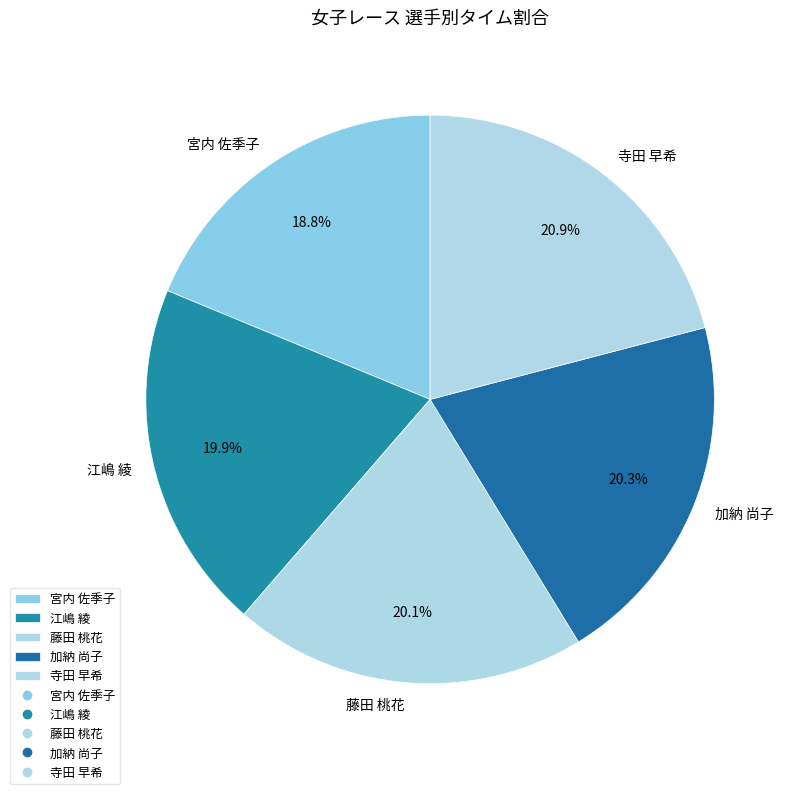

Approximately how many times larger is the value at 宮内 佐季子 compared to 藤田 桃花?

0.9